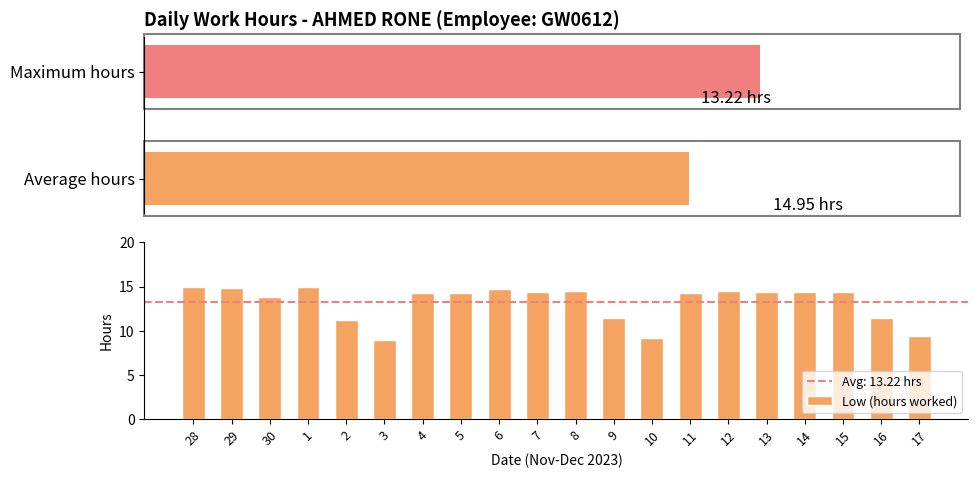

Read the value at 4.

14.3